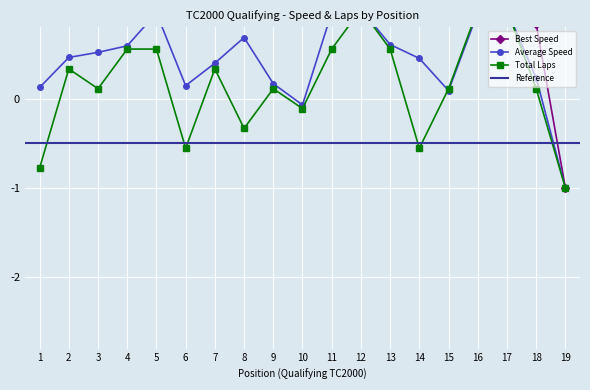

Where is Average Speed nearest to the value 0?

10